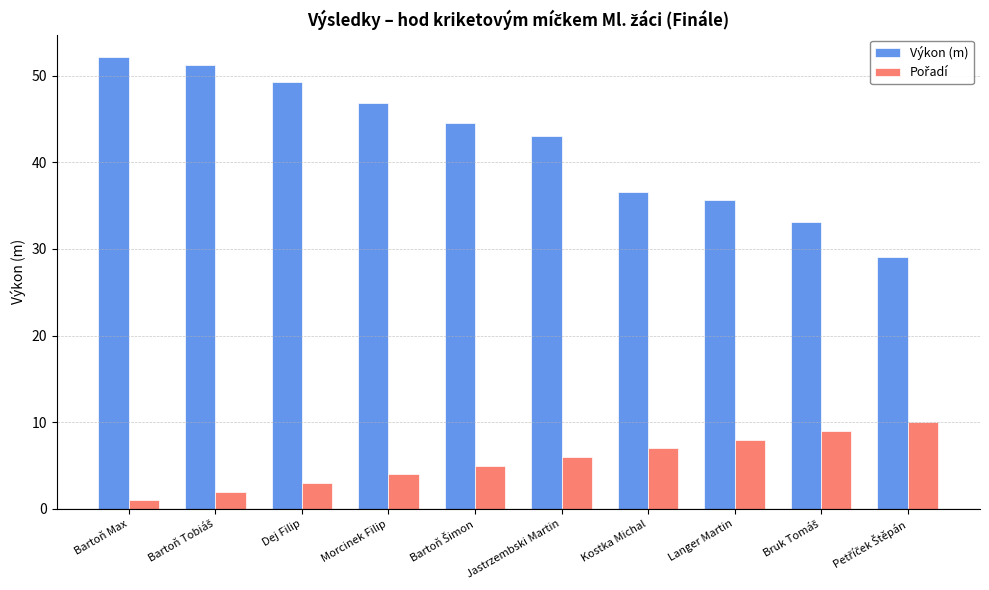

Which series has the largest range (max minus min)?

Výkon (m)